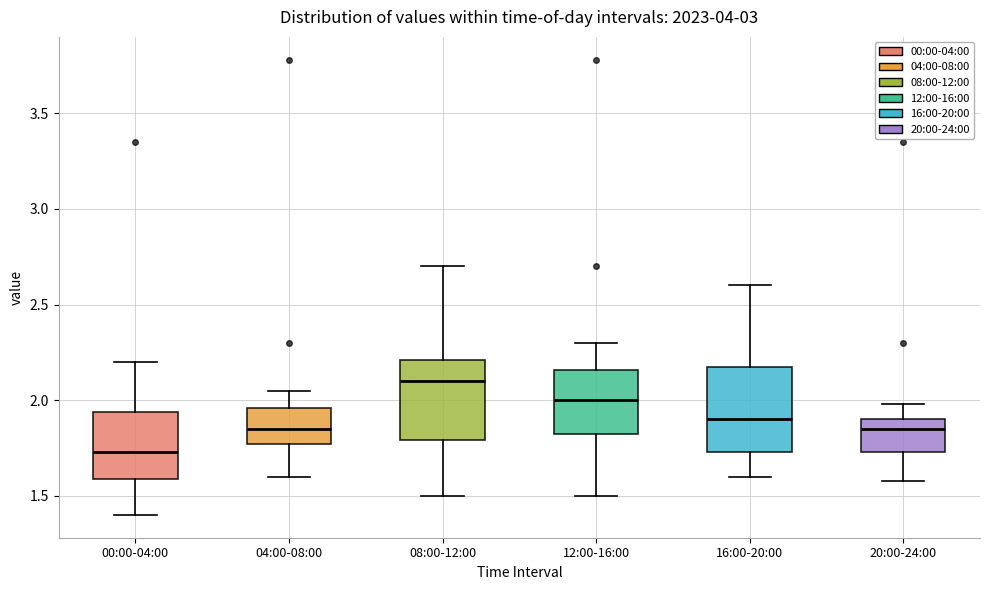

Which box's median line is the lowest?

00:00-04:00